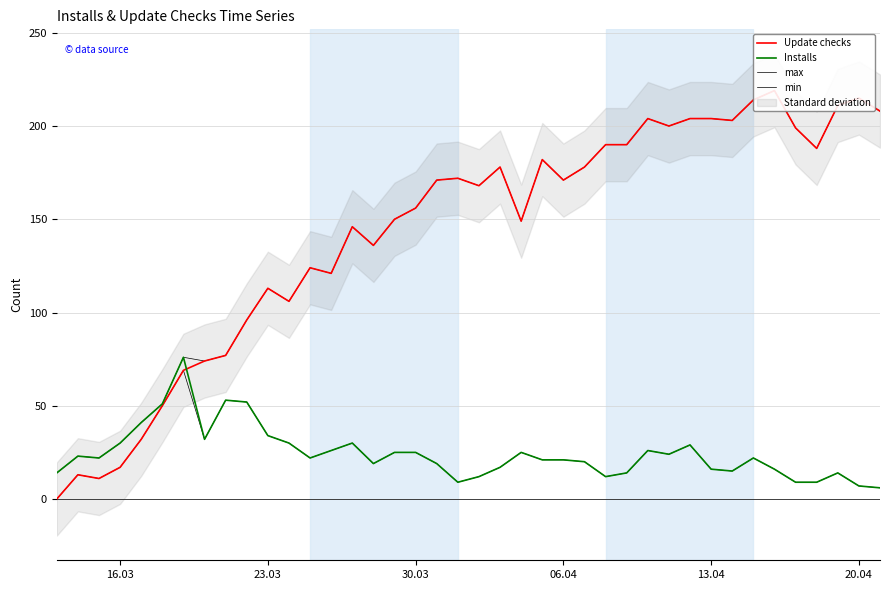

Rank the series by their maximum value, from highest to lowest.

Update checks, max, Installs, min